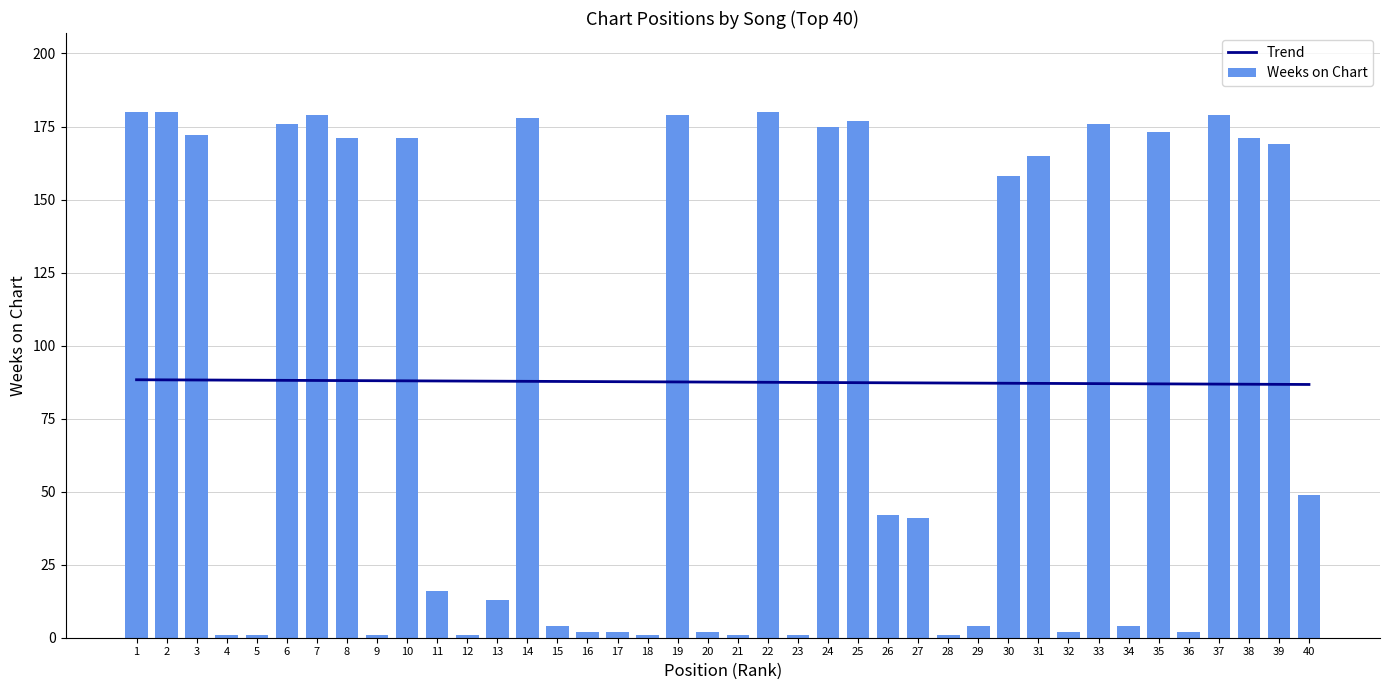

What is the value of the Trend bar at the 34th from the left?

86.9